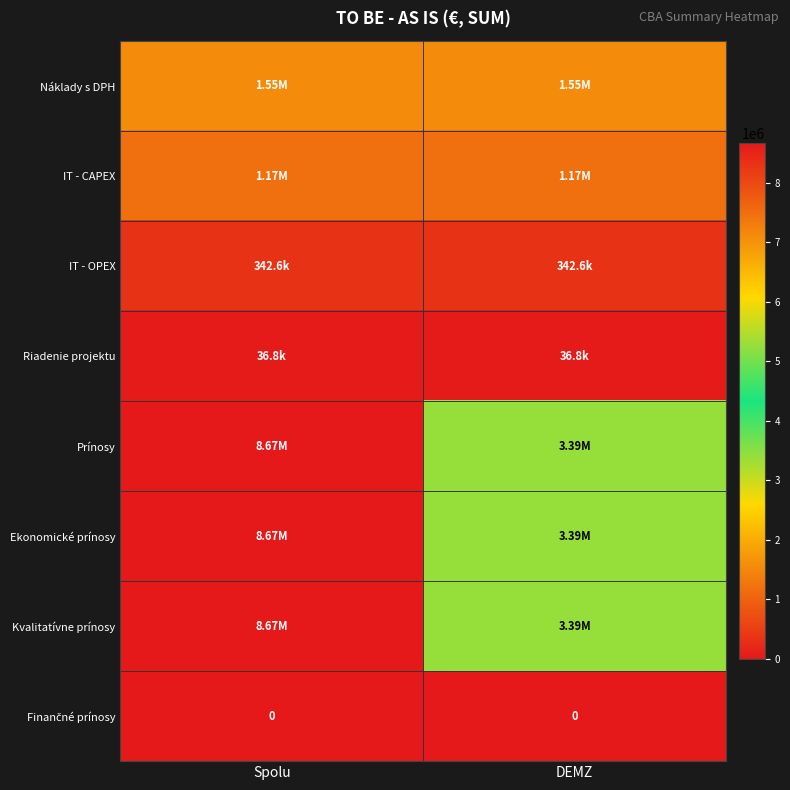

Count the number of data series in this chart.

8